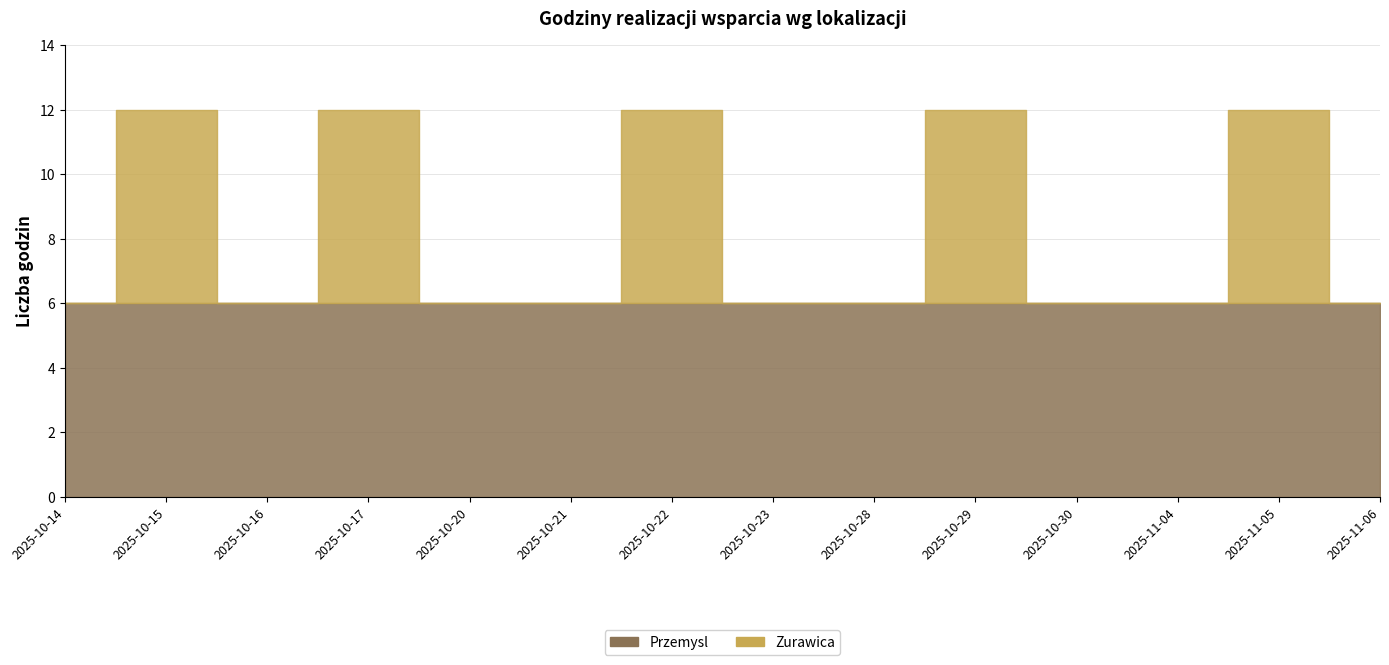

True or false: Zurawica has a value of 0 at 2025-10-23.

True